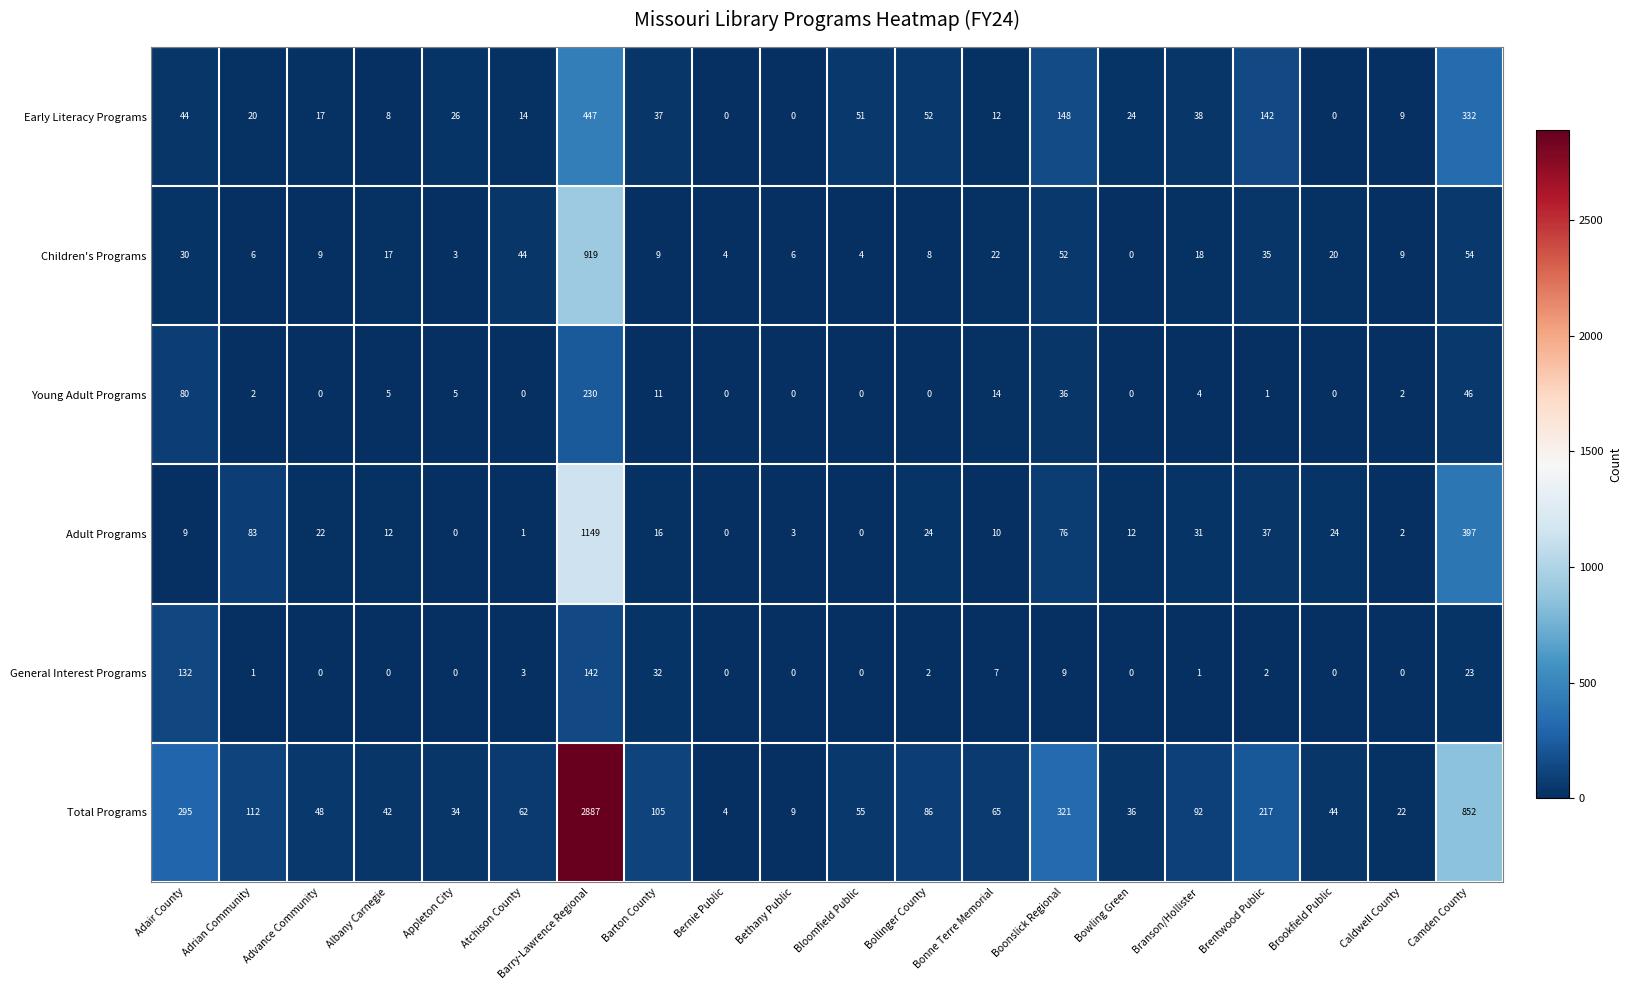

Which label corresponds to the largest value in the chart?

Barry-Lawrence Regional